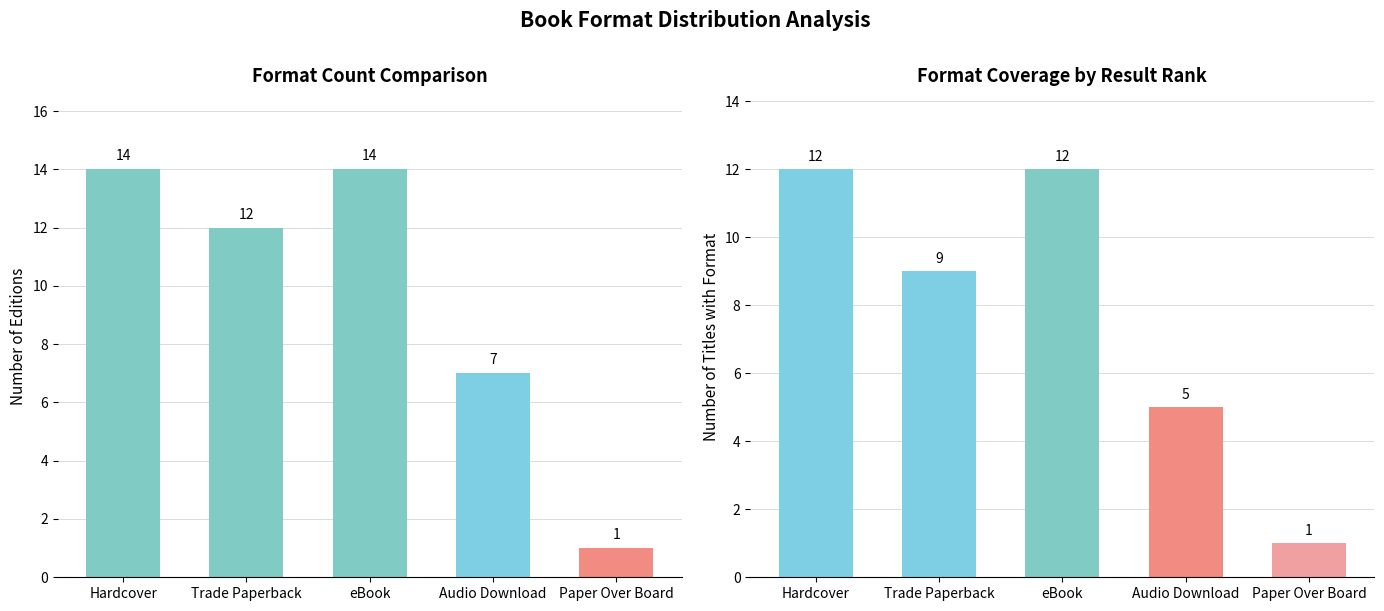

Rank the series by their average value, from lowest to highest.

Titles with Format, Format Count